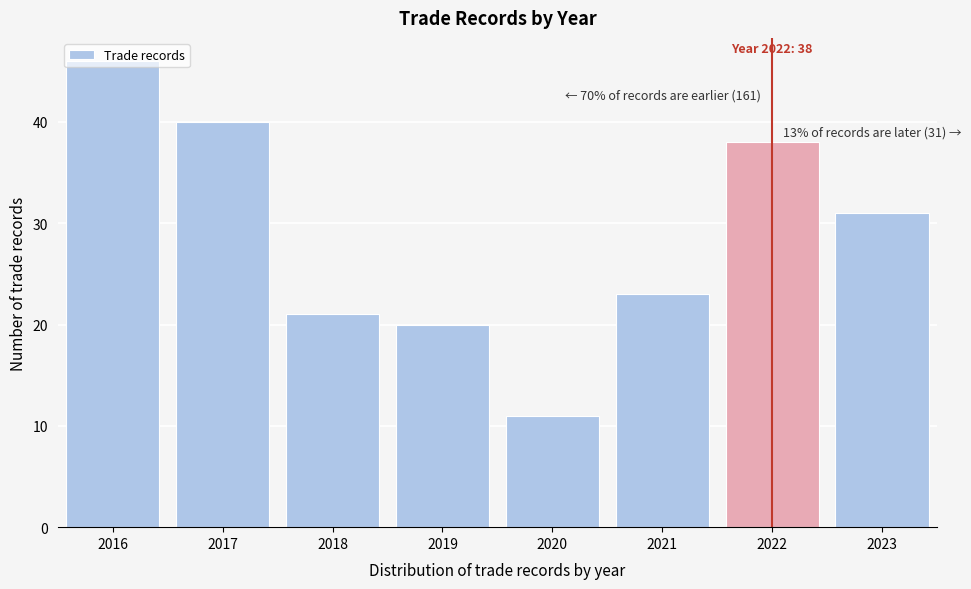

Where is the data nearest to the value 28?

2023